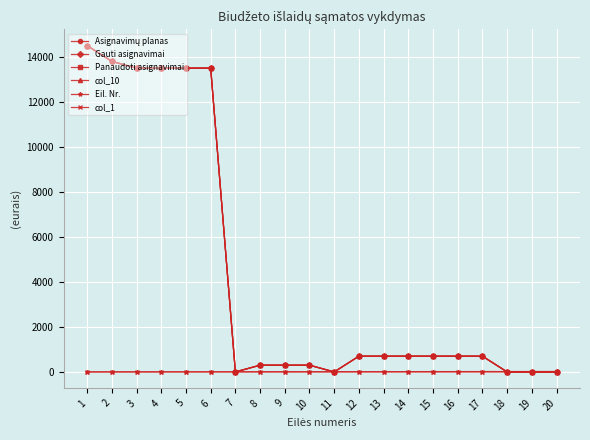

Reading left to right, extract all data points from this chart.

Asignavimų planas: 14500	13800	13500	13500	13500	13500	0	300	300	300	0	700	700	700	700	700	700	0	0	0
Gauti asignavimai: 14500	13800	13500	13500	13500	13500	0	300	300	300	0	700	700	700	700	700	700	0	0	0
Panaudoti asignavimai: 14500	13800	13500	13500	13500	13500	0	300	300	300	0	700	700	700	700	700	700	0	0	0
col_10: 14500	13800	13500	13500	13500	13500	0	300	300	300	0	700	700	700	700	700	700	0	0	0
Eil. Nr.: 1	2	3	4	5	6	7	8	9	10	11	12	13	14	15	16	17	18	19	20
col_1: 0	1	1	1	1	1	1	0	0	0	0	0	0	0	0	0	0	0	0	0